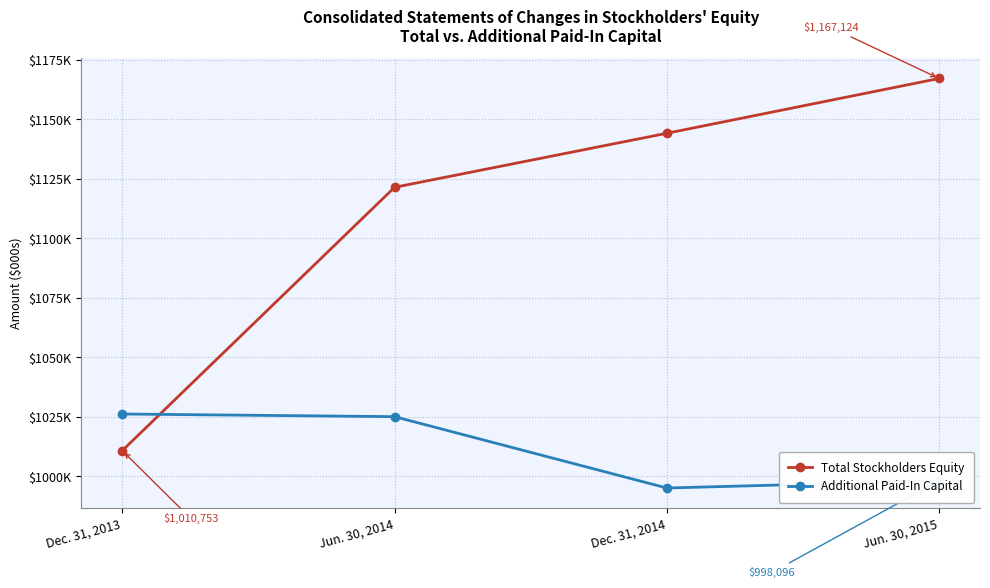

Is this an area chart (filled region under the line)?

No